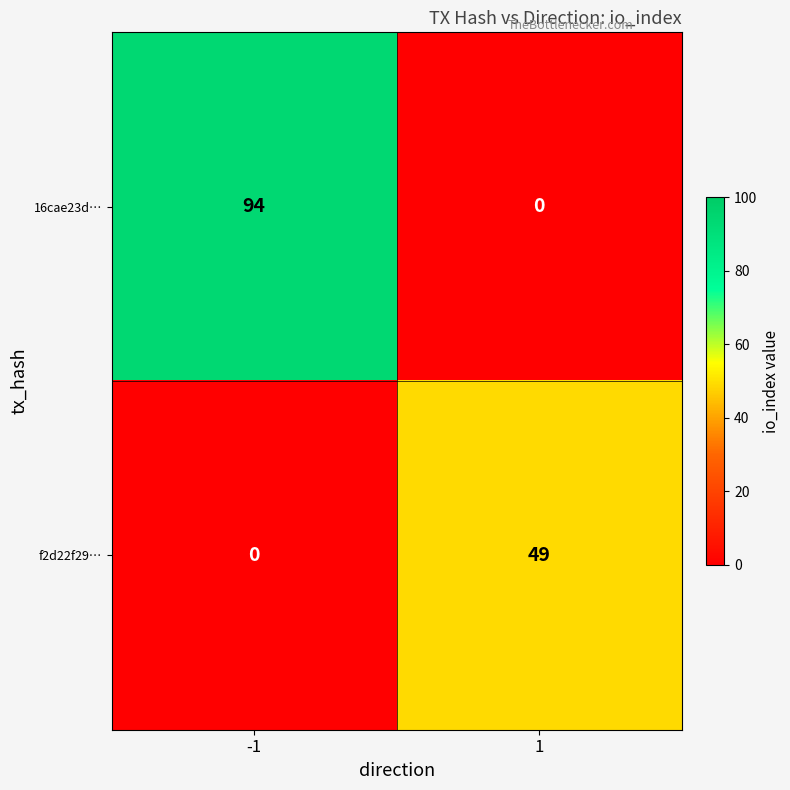

What is the highest value of the 16cae23d… series?

94